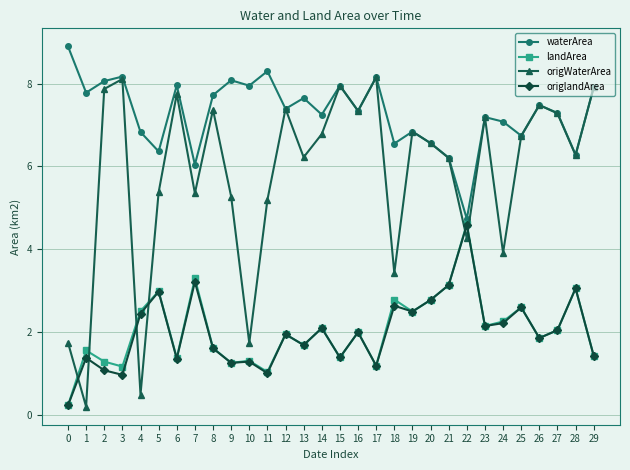

How many categories are shown in the chart?

30